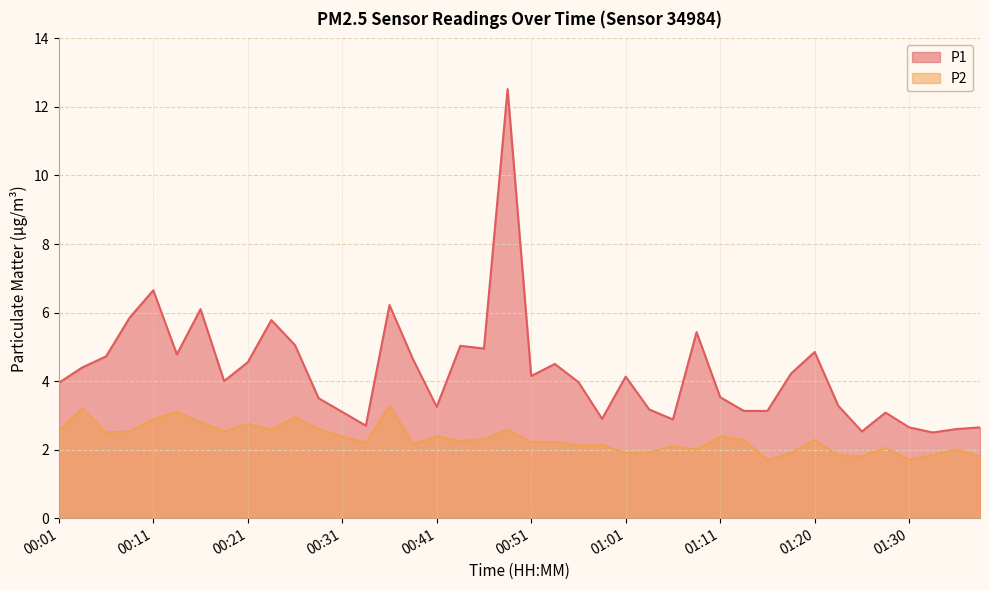

True or false: P1 and P2 intersect in this chart.

False